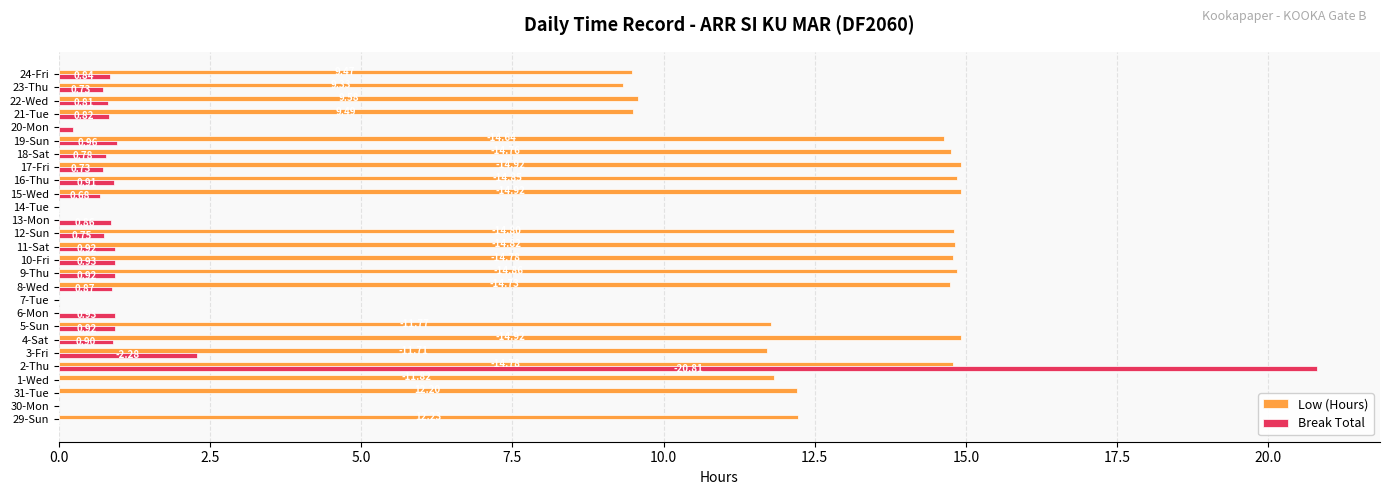

What is the highest value of the Break Total series?

20.8